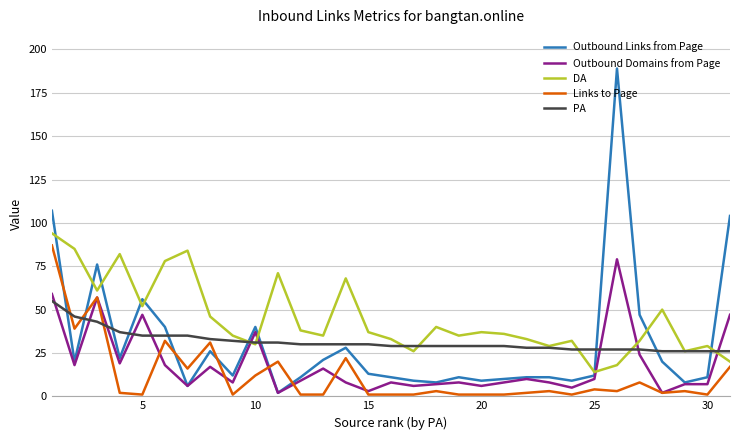

List the series in order of their peak value, highest first.

Outbound Links from Page, DA, Links to Page, Outbound Domains from Page, PA